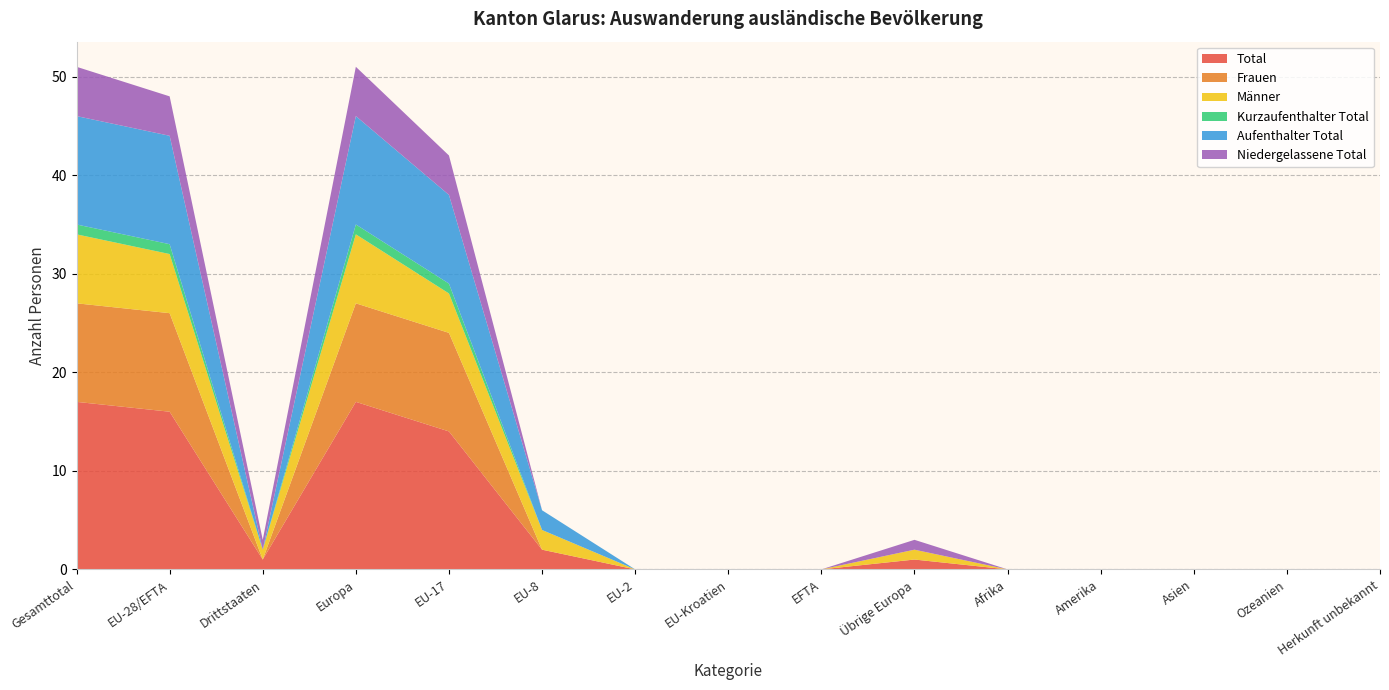

Reading left to right, what are all the values shown in this chart?

Total: Gesamttotal=17	EU-28/EFTA=16	Drittstaaten=1	Europa=17	EU-17=14	EU-8=2	EU-2=0	EU-Kroatien=0	EFTA=0	Übrige Europa=1	Afrika=0	Amerika=0	Asien=0	Ozeanien=0	Herkunft unbekannt=0
Frauen: Gesamttotal=10	EU-28/EFTA=10	Drittstaaten=0	Europa=10	EU-17=10	EU-8=0	EU-2=0	EU-Kroatien=0	EFTA=0	Übrige Europa=0	Afrika=0	Amerika=0	Asien=0	Ozeanien=0	Herkunft unbekannt=0
Männer: Gesamttotal=7	EU-28/EFTA=6	Drittstaaten=1	Europa=7	EU-17=4	EU-8=2	EU-2=0	EU-Kroatien=0	EFTA=0	Übrige Europa=1	Afrika=0	Amerika=0	Asien=0	Ozeanien=0	Herkunft unbekannt=0
Kurzaufenthalter Total: Gesamttotal=1	EU-28/EFTA=1	Drittstaaten=0	Europa=1	EU-17=1	EU-8=0	EU-2=0	EU-Kroatien=0	EFTA=0	Übrige Europa=0	Afrika=0	Amerika=0	Asien=0	Ozeanien=0	Herkunft unbekannt=0
Aufenthalter Total: Gesamttotal=11	EU-28/EFTA=11	Drittstaaten=0	Europa=11	EU-17=9	EU-8=2	EU-2=0	EU-Kroatien=0	EFTA=0	Übrige Europa=0	Afrika=0	Amerika=0	Asien=0	Ozeanien=0	Herkunft unbekannt=0
Niedergelassene Total: Gesamttotal=5	EU-28/EFTA=4	Drittstaaten=1	Europa=5	EU-17=4	EU-8=0	EU-2=0	EU-Kroatien=0	EFTA=0	Übrige Europa=1	Afrika=0	Amerika=0	Asien=0	Ozeanien=0	Herkunft unbekannt=0